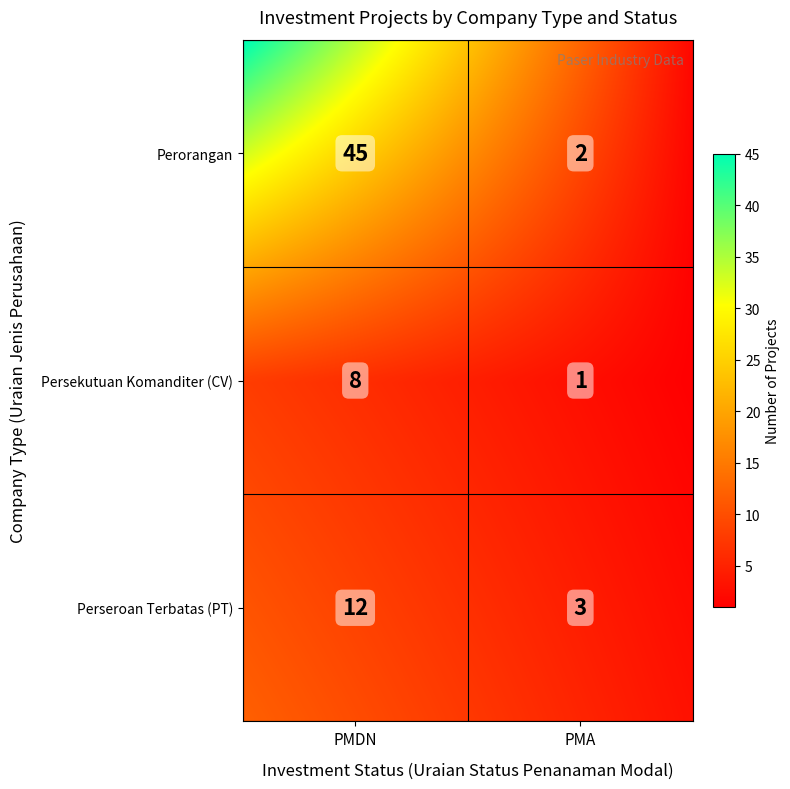

What is the sum of the values at PMDN_PT and PMDN_Perorangan?

57